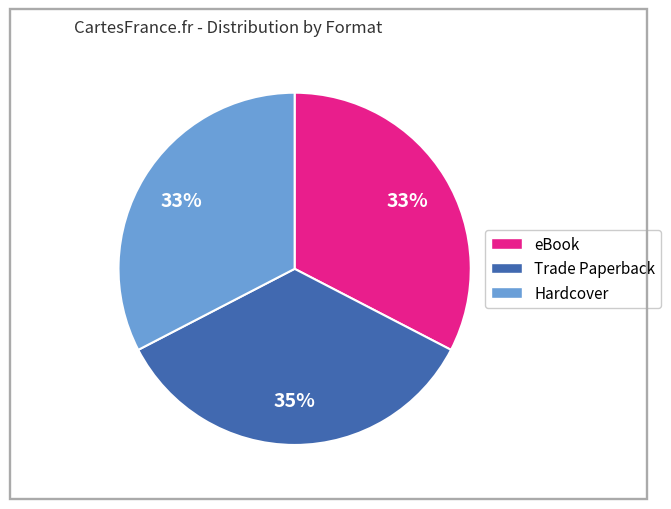

To the nearest percent, what is the average slice percentage?

33%